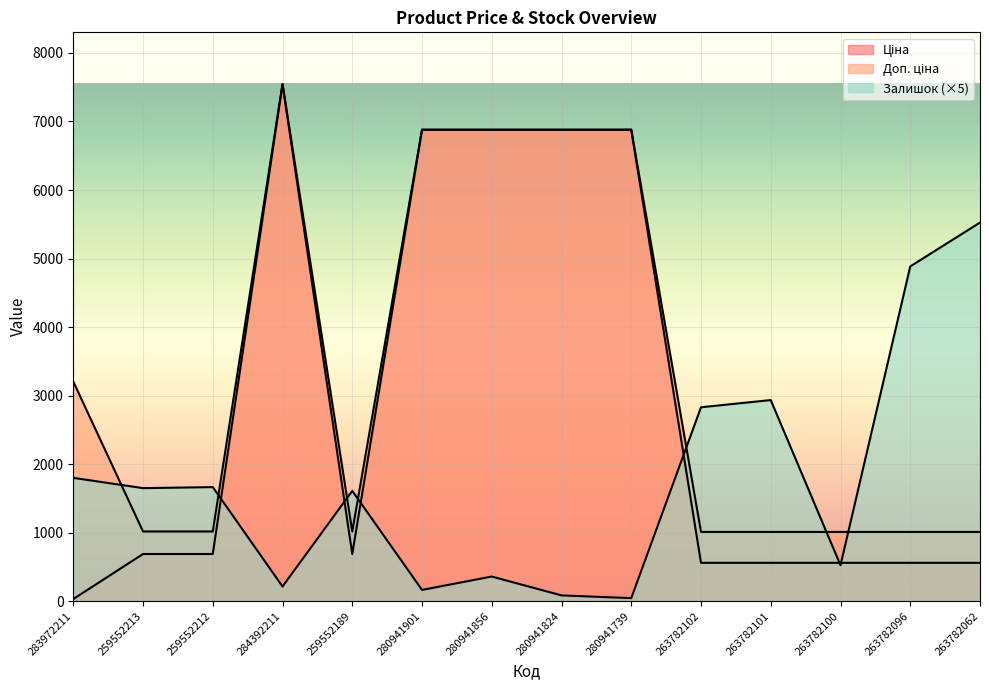

What is the value of the Доп. ціна point at the 4th from the left?

7545.9